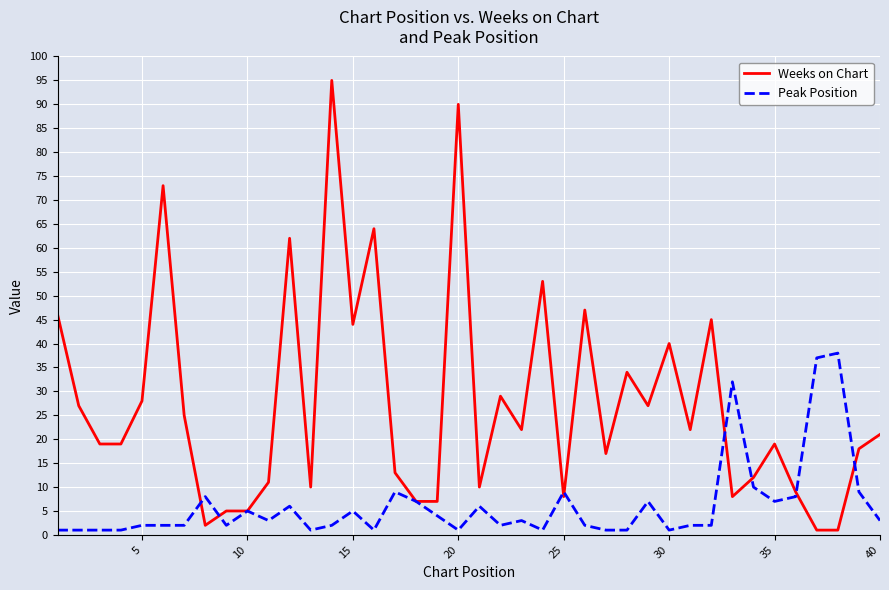

What is the maximum value shown in the chart?

95